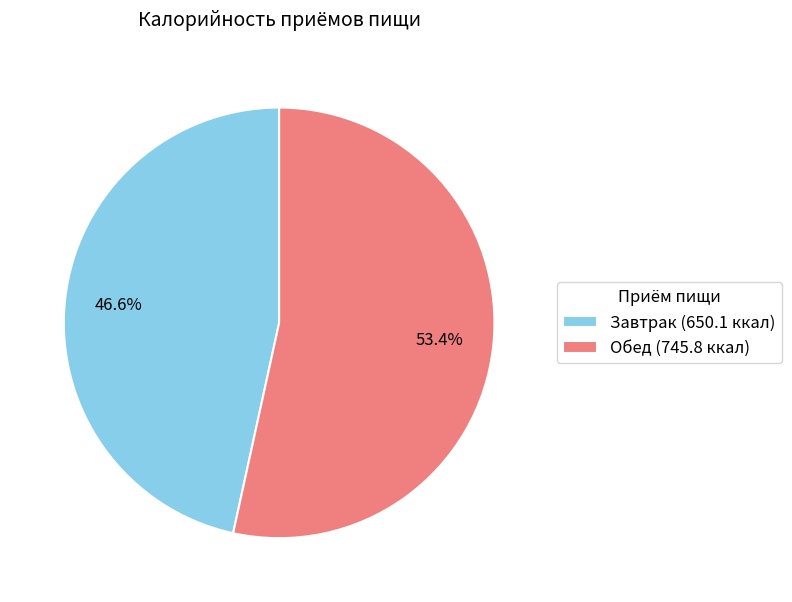

To the nearest percent, what is the combined percentage of Завтрак and Обед?

100%